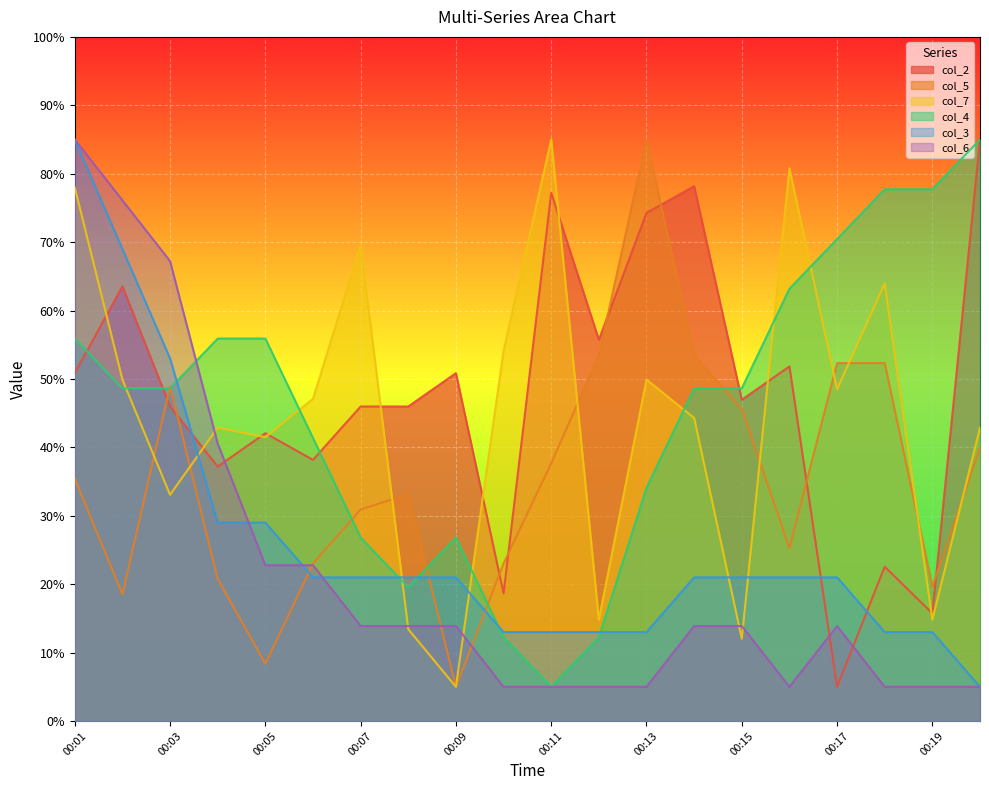

The value of col_2 at 00:06 is 23.9. True or false?

False